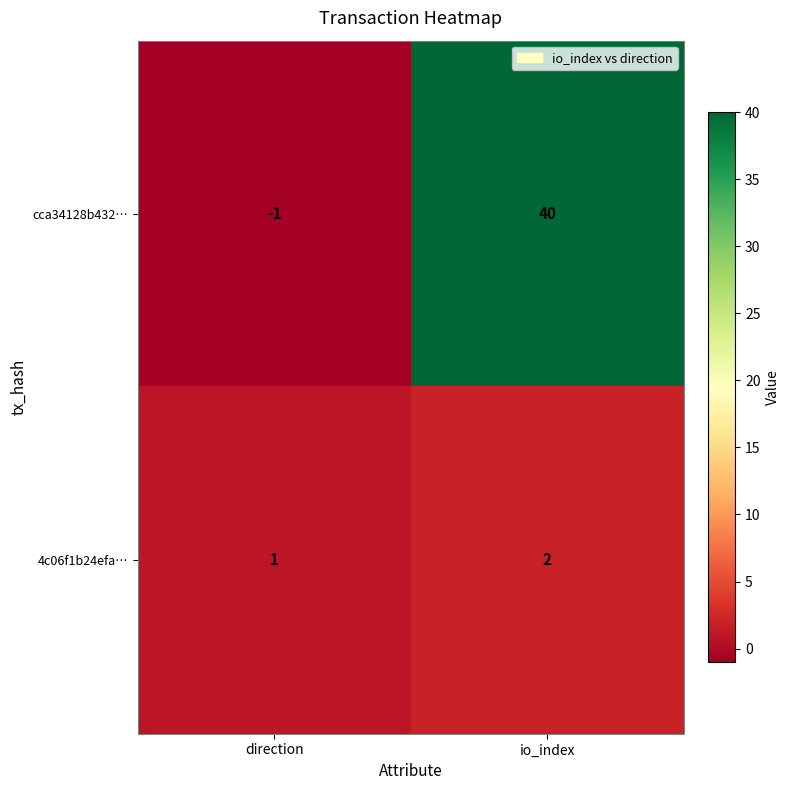

Which label corresponds to the largest value in the chart?

io_index